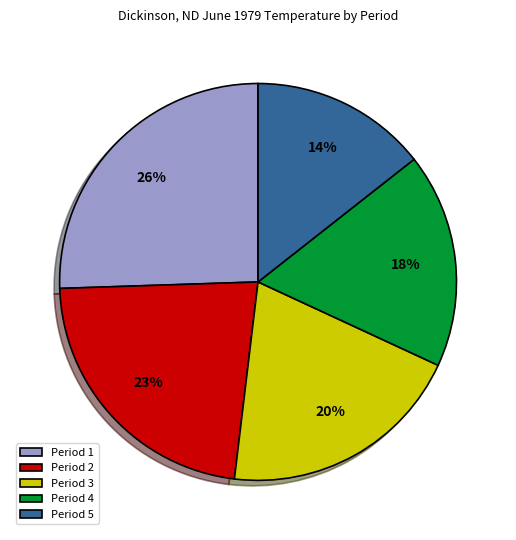

Is there any slice that represents more than half of the pie?

No